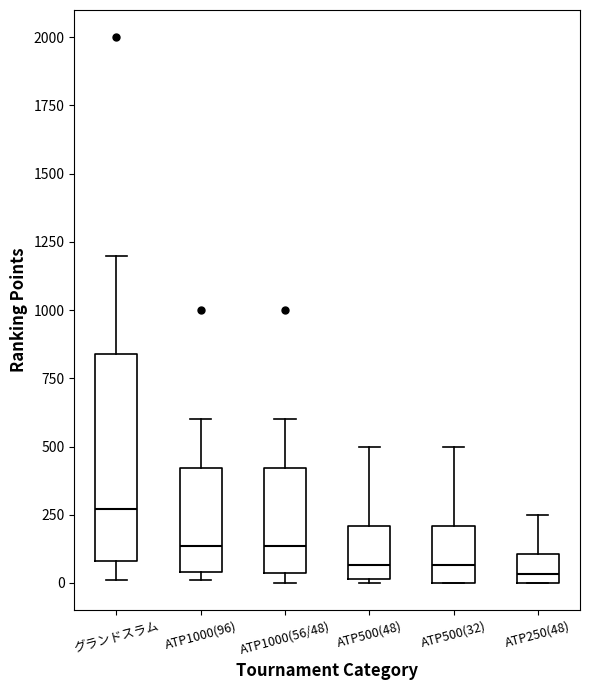

Reading left to right, transcribe this box plot: for each box, give where its median line is, the range the box spans, and where its two whiskers end, as read against the y-axis. The values are not printed on the chart, so give them approximately, as read against the axis.

グランドスラム: median 250, box 100 to 850, whiskers 0 to 1200
ATP1000(96): median 150, box 50 to 400, whiskers 0 to 600
ATP1000(56/48): median 150, box 50 to 400, whiskers 0 to 600
ATP500(48): median 50, box 0 to 200, whiskers 0 to 500
ATP500(32): median 50, box 0 to 200, whiskers 0 to 500
ATP250(48): median 50, box 0 to 100, whiskers 0 to 250